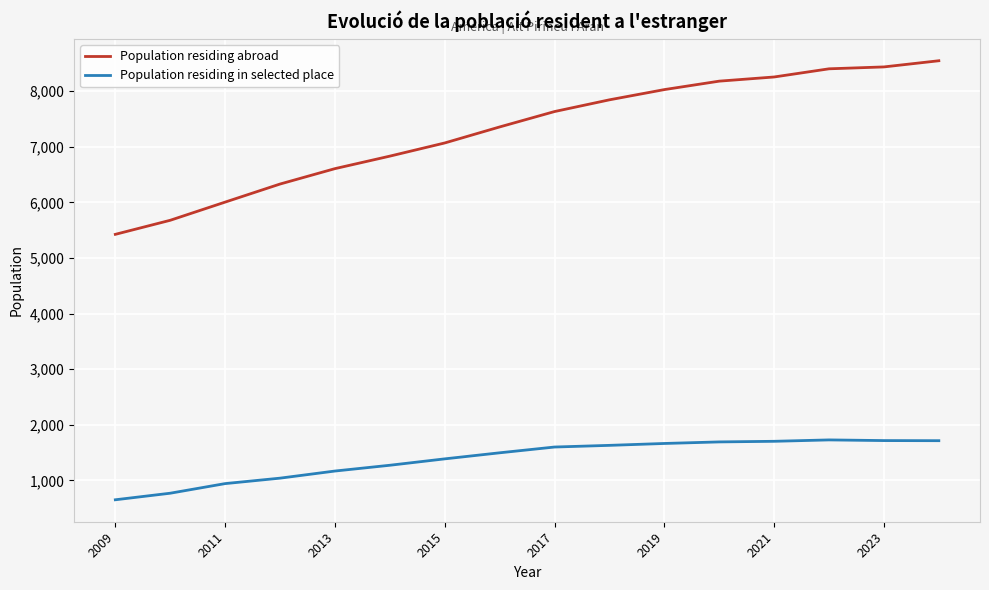

True or false: Population residing in selected place and Population residing abroad cross at least once.

False